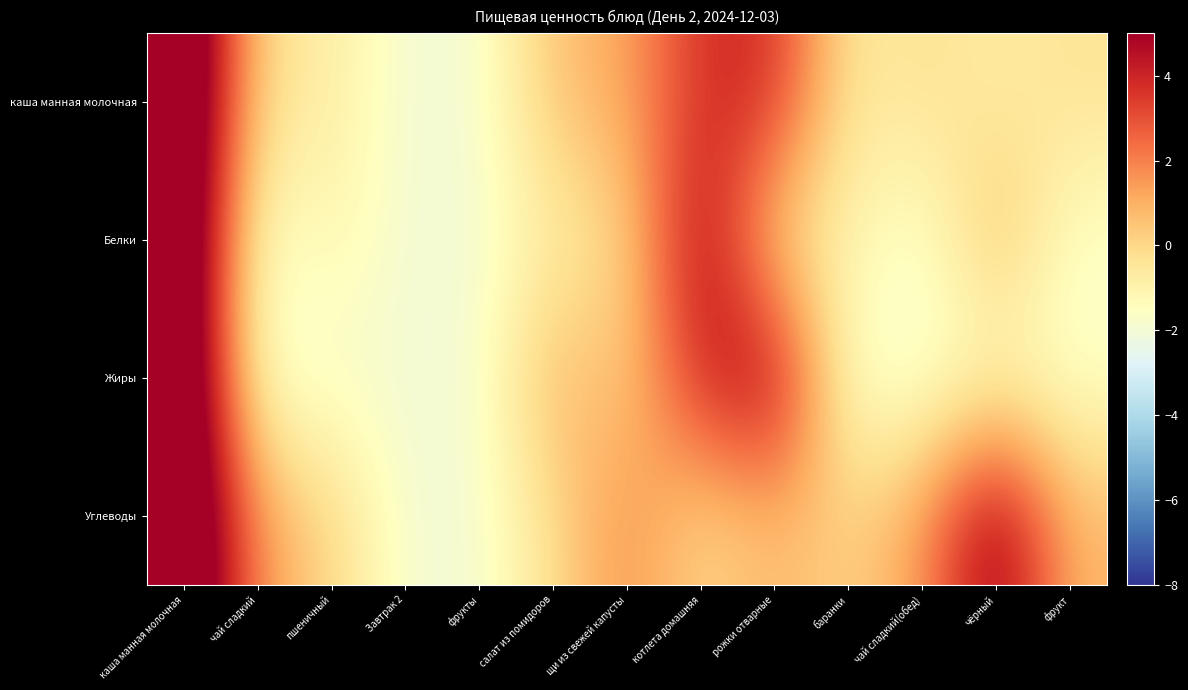

Reading left to right, list all the values displayed in this chart.

каша манная молочная: каша манная молочная=8.0	чай сладкий=-0.3	пшеничный=-0.7	Завтрак 2=-2.0	фрукты=-2.0	салат из помидоров=0.6	щи из свежей капусты=1.2	котлета домашняя=3.8	рожки отварные=3.9	баранки=-0.7	чай сладкий(обед)=-0.3	чёрный=-0.8	фрукт=-0.4
Белки: каша манная молочная=8.0	чай сладкий=-2.0	пшеничный=-1.0	Завтрак 2=-2.0	фрукты=-2.0	салат из помидоров=-0.8	щи из свежей капусты=-0.1	котлета домашняя=5.2	рожки отварные=-0.3	баранки=-1.0	чай сладкий(обед)=-2.0	чёрный=0.9	фрукт=-1.7
Жиры: каша манная молочная=8.0	чай сладкий=-2.0	пшеничный=-1.9	Завтрак 2=-2.0	фрукты=-2.0	салат из помидоров=1.1	щи из свежей капусты=0.1	котлета домашняя=4.1	рожки отварные=5.3	баранки=-1.9	чай сладкий(обед)=-2.0	чёрный=-1.6	фрукт=-1.8
Углеводы: каша манная молочная=8.0	чай сладкий=1.4	пшеничный=0.1	Завтрак 2=-2.0	фрукты=-2.0	салат из помидоров=-0.2	щи из свежей капусты=1.8	котлета домашняя=-0.2	рожки отварные=0.8	баранки=0.1	чай сладкий(обед)=1.4	чёрный=5.7	фрукт=0.8